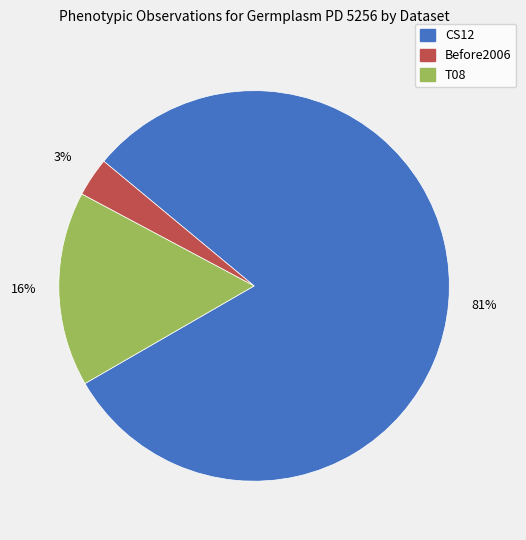

What is the largest slice in the pie chart?

CS12